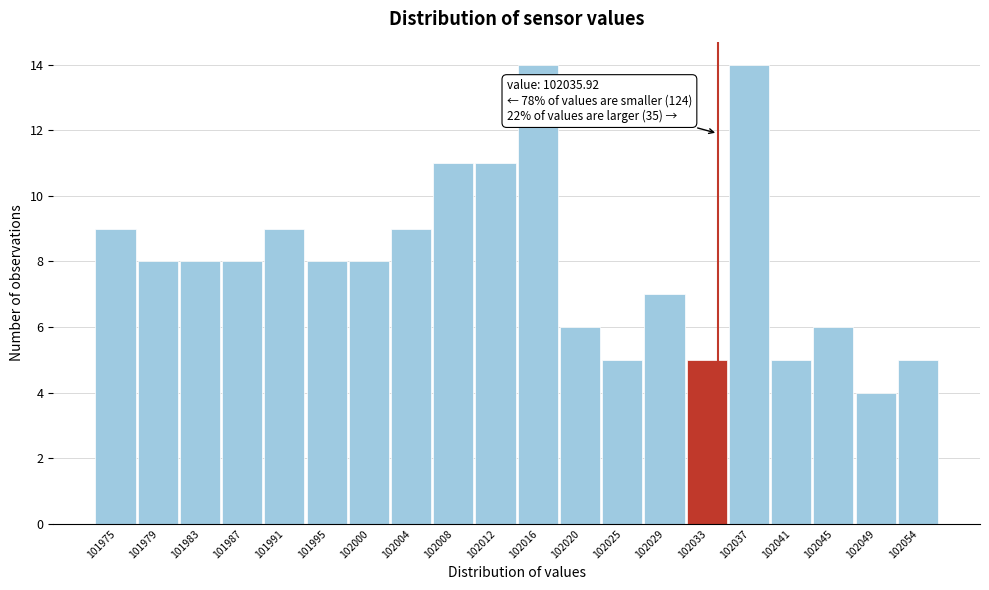

Reading left to right, list all the values displayed in this chart.

9	8	8	8	9	8	8	9	11	11	14	6	5	7	5	14	5	6	4	5